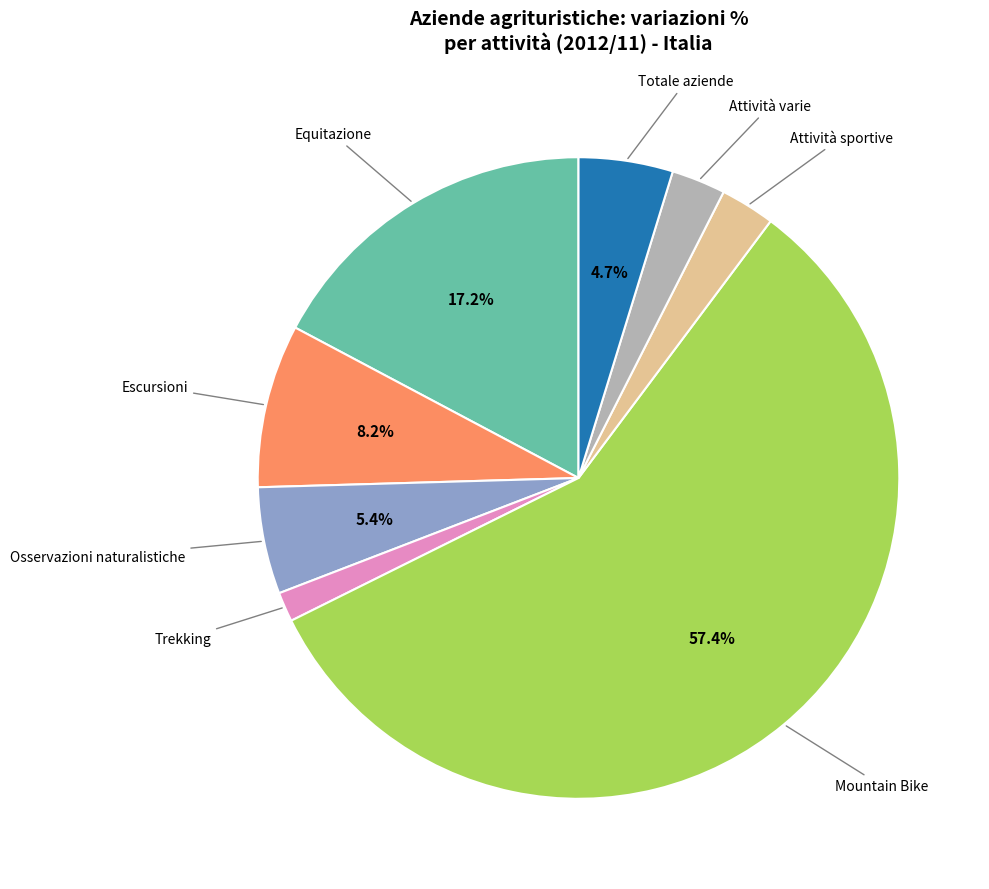

To the nearest percent, what is the difference between the Totale aziende and Mountain Bike slice percentages?

53%